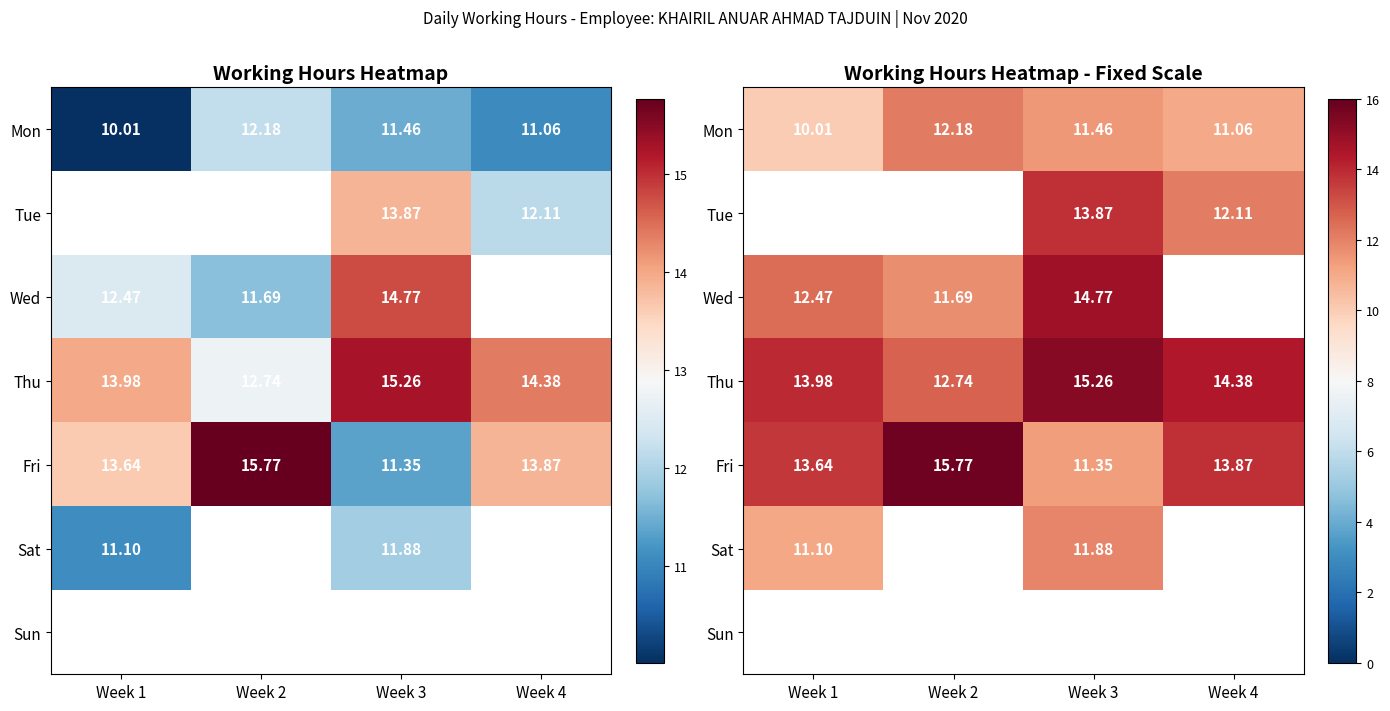

What is the spread (max minus min) of values at Week 2?

4.1